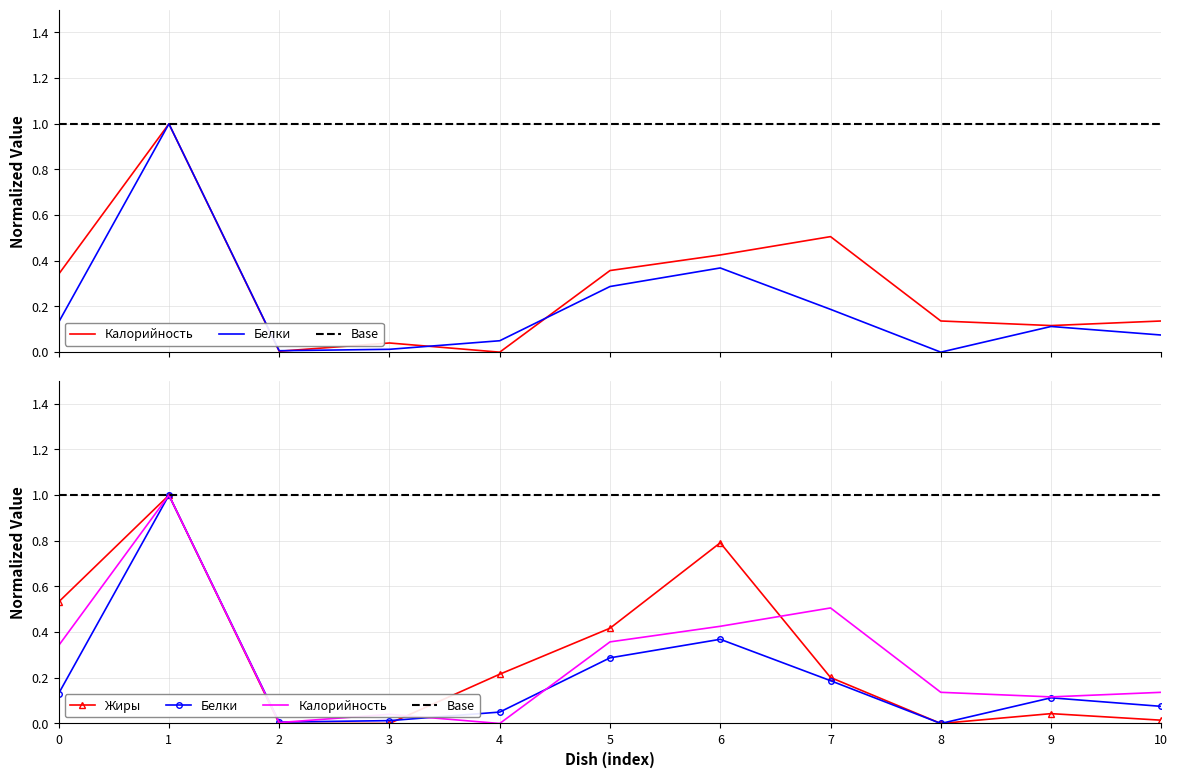

True or false: Жиры has a value of 0.7 at 0.

False